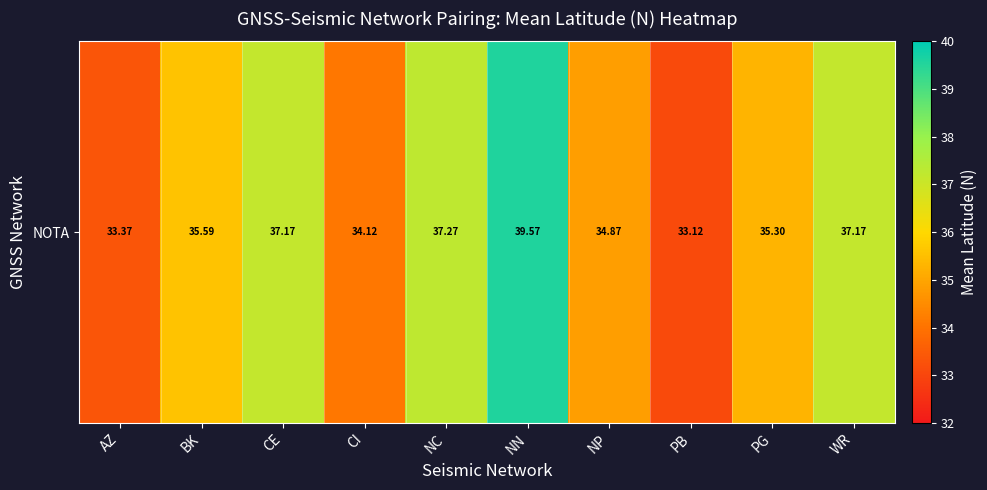

What is the difference between the maximum and minimum values?

6.5